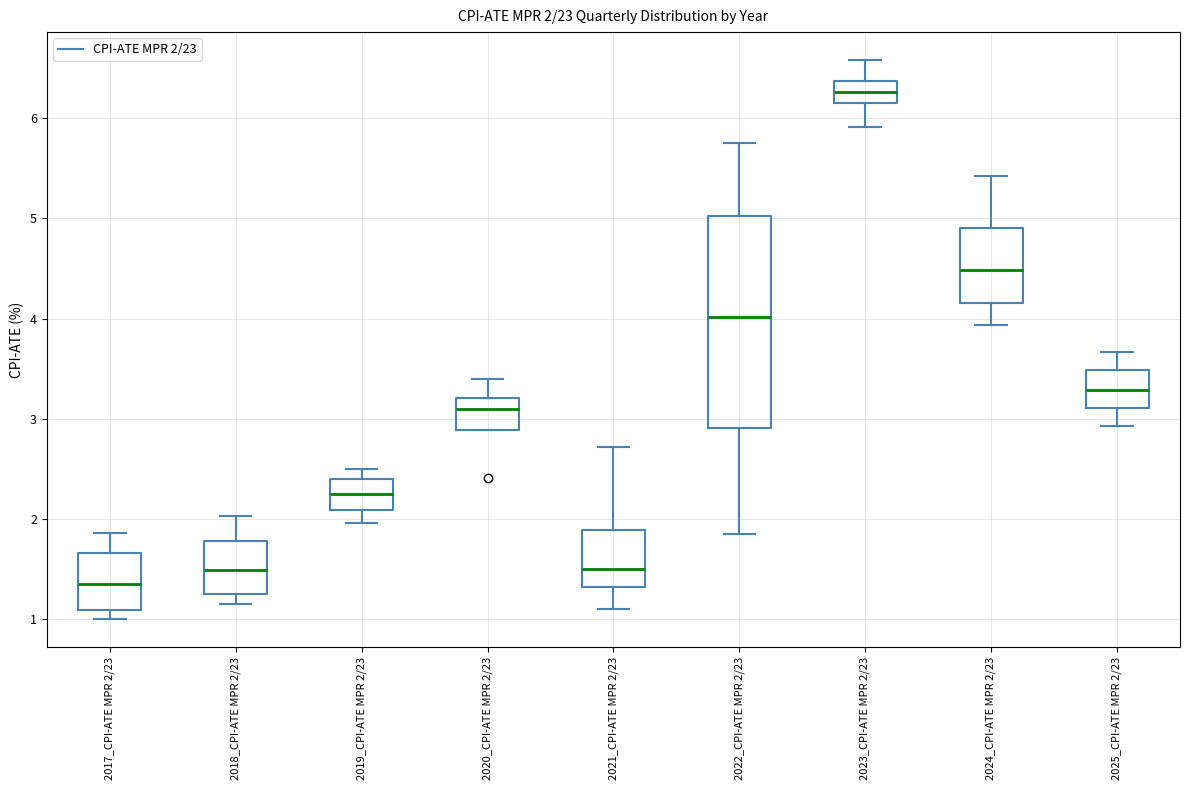

Which box has the highest median line?

2023_CPI-ATE MPR 2/23